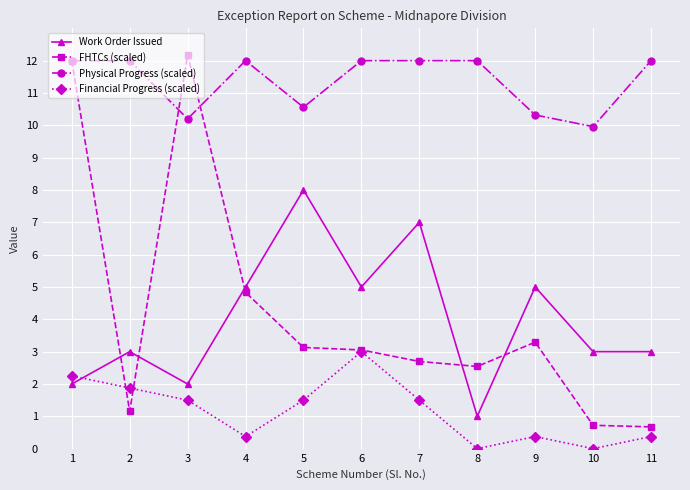

What are all the series names shown in the legend?

Work Order Issued, FHTCs (scaled), Physical Progress (scaled), Financial Progress (scaled)